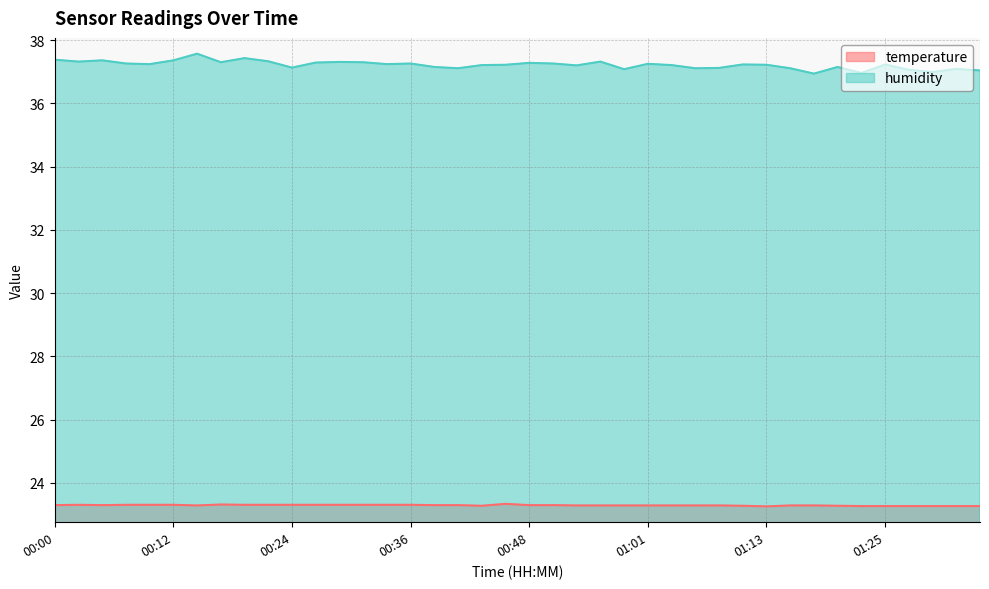

What is the greatest value displayed?

37.6